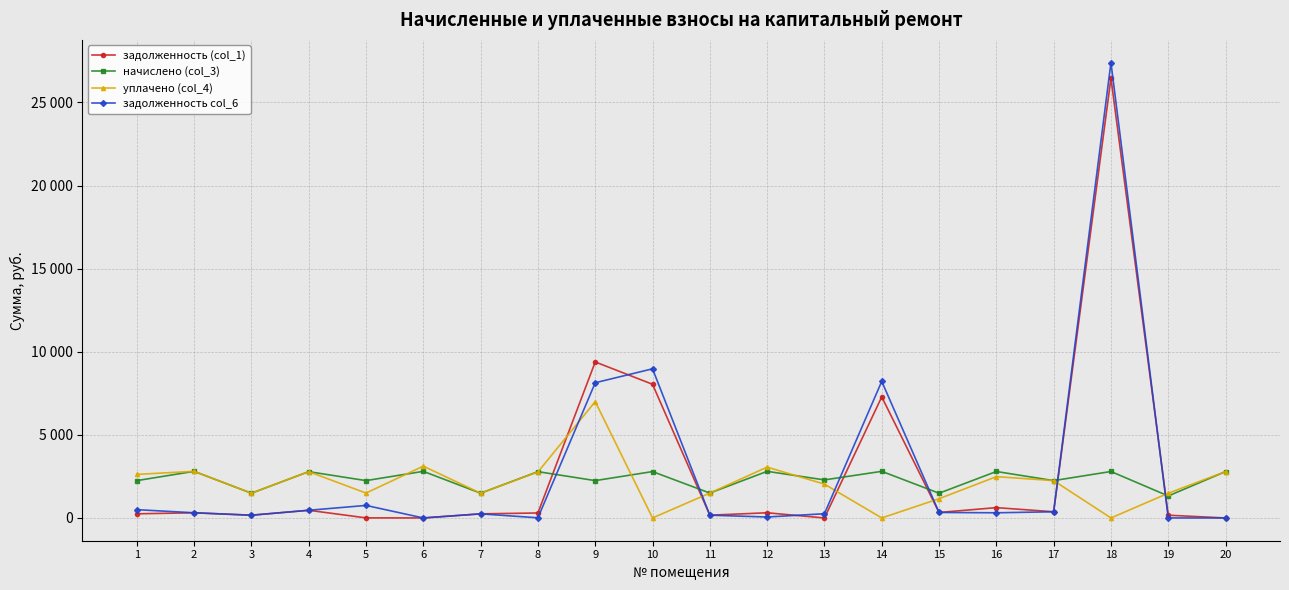

Reading left to right, list all the values displayed in this chart.

задолженность (col_1): 1=249.6	2=311.6	3=165.4	4=461.8	5=4.8	6=0.0	7=246.7	8=299.6	9=9386.0	10=8042.6	11=166.4	12=311.6	13=0.0	14=7283.1	15=330.7	16=621.2	17=372.5	18=26461.3	19=165.4	20=0.0
начислено (col_3): 1=2246.7	2=2804.8	3=1488.2	4=2785.7	5=2246.7	6=2804.8	7=1488.2	8=2785.7	9=2246.7	10=2790.4	11=1497.8	12=2804.8	13=2289.6	14=2804.8	15=1488.2	16=2795.2	17=2246.7	18=2795.2	19=1322.9	20=2790.4
уплачено (col_4): 1=2621.4	2=2804.8	3=1488.2	4=2785.7	5=1497.8	6=3116.8	7=1488.2	8=2765.9	9=7000.0	10=0.0	11=1497.8	12=3058.5	13=2035.2	14=0.0	15=1157.5	16=2484.6	17=2246.7	18=0.0	19=1488.2	20=2790.4
задолженность col_6: 1=499.3	2=311.6	3=165.4	4=461.8	5=753.7	6=0.0	7=246.7	8=9.9	9=8134.8	10=8972.8	11=166.4	12=57.2	13=254.4	14=8218.0	15=330.7	16=310.6	17=372.5	18=27393.1	19=0.0	20=0.0